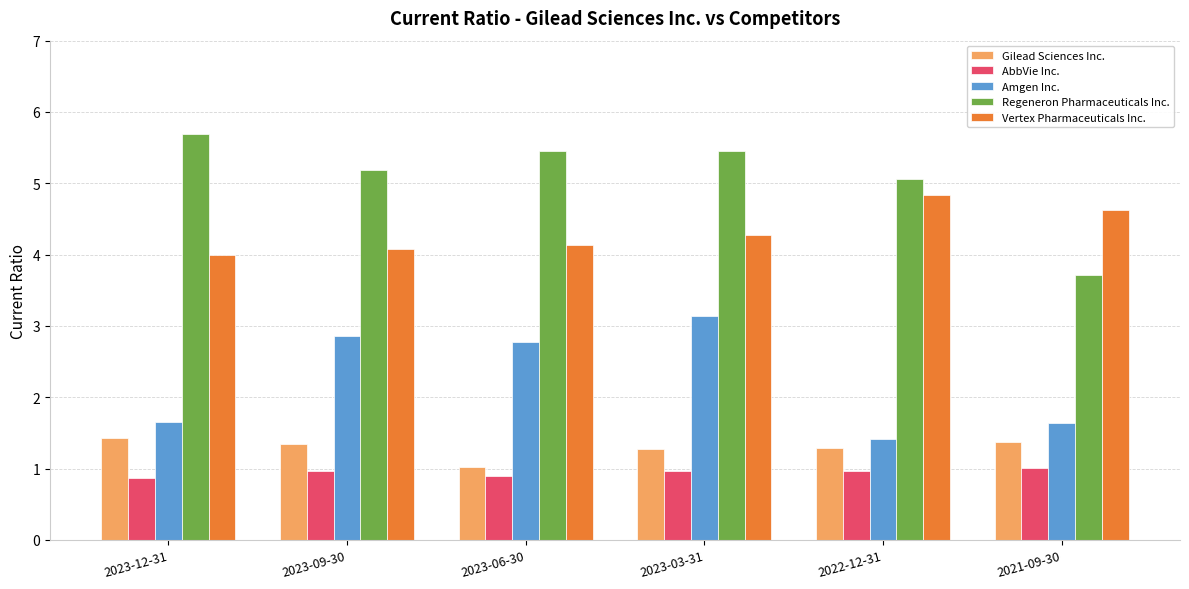

List the series in order of their peak value, highest first.

Regeneron Pharmaceuticals Inc., Vertex Pharmaceuticals Inc., Amgen Inc., Gilead Sciences Inc., AbbVie Inc.